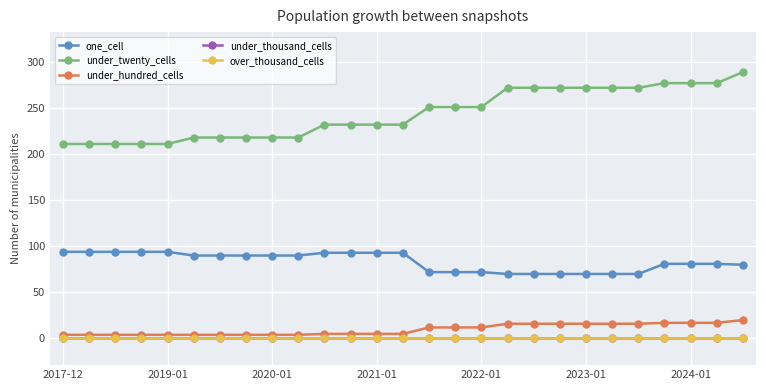

How many data points in under_hundred_cells are above 5?

13